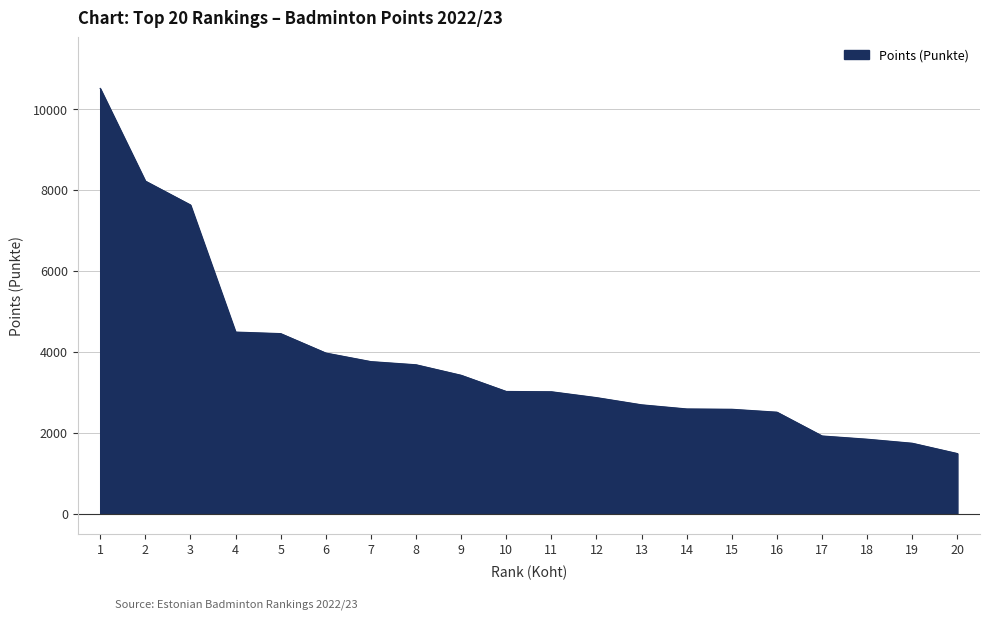

Read the value at 20.

1485